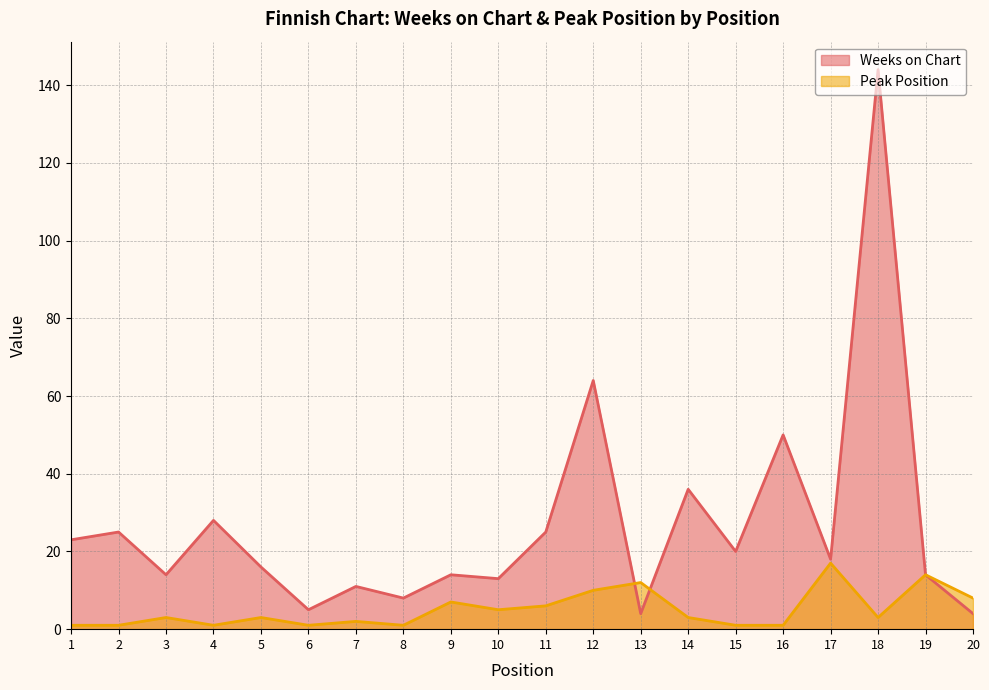

Reading right to left, list all the values displayed in this chart.

Weeks on Chart: 20=4	19=14	18=144	17=18	16=50	15=20	14=36	13=4	12=64	11=25	10=13	9=14	8=8	7=11	6=5	5=16	4=28	3=14	2=25	1=23
Peak Position: 20=8	19=14	18=3	17=17	16=1	15=1	14=3	13=12	12=10	11=6	10=5	9=7	8=1	7=2	6=1	5=3	4=1	3=3	2=1	1=1